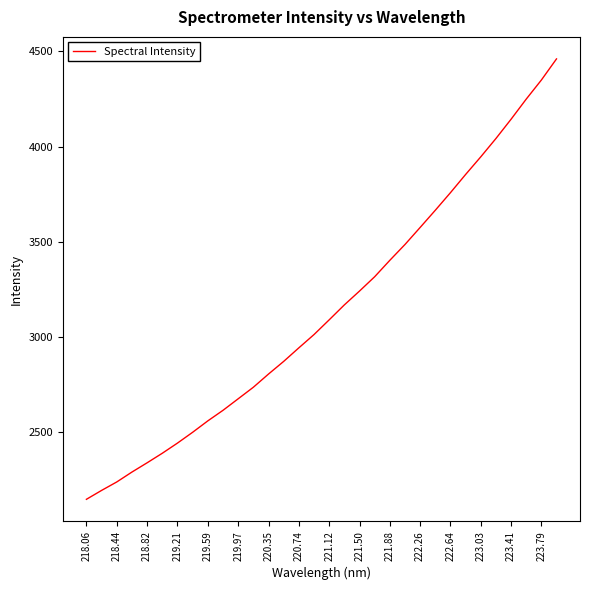

What is the smallest value displayed?

2149.1